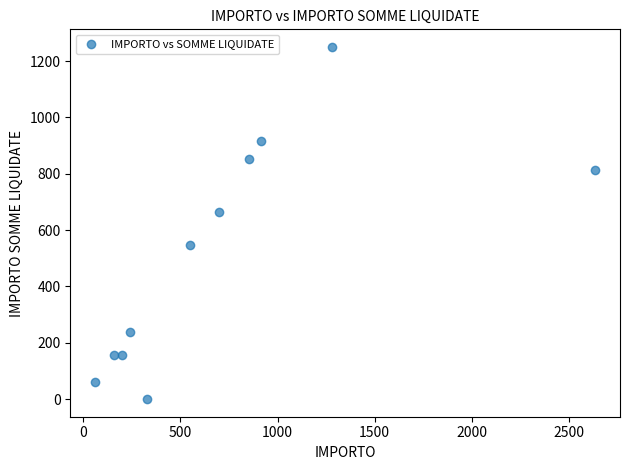

What is the average X value?

719.8